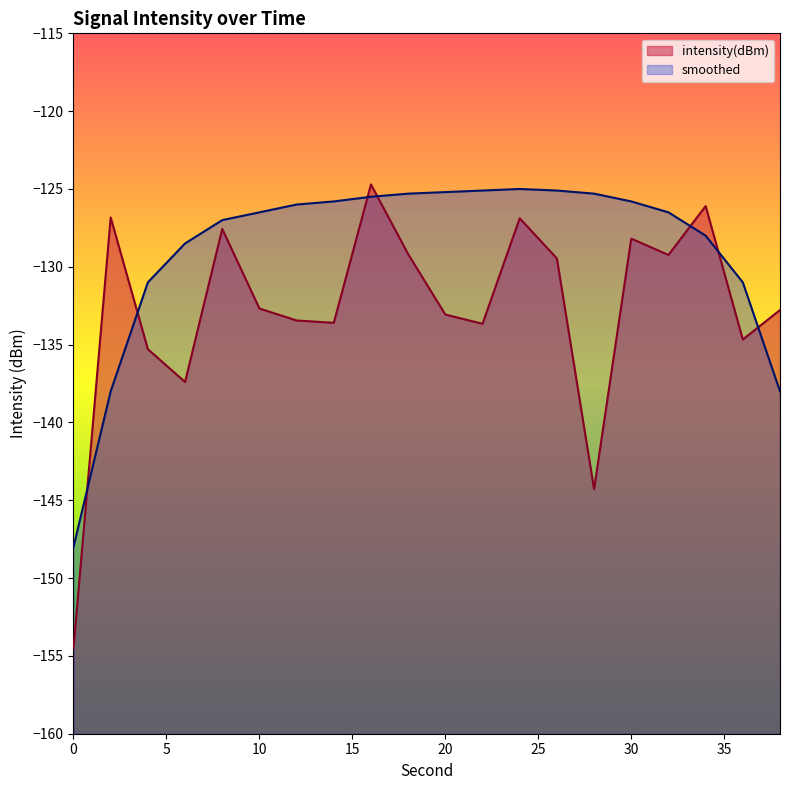

Is the value of smoothed at 8 greater than the value of intensity(dBm) at 16?

No